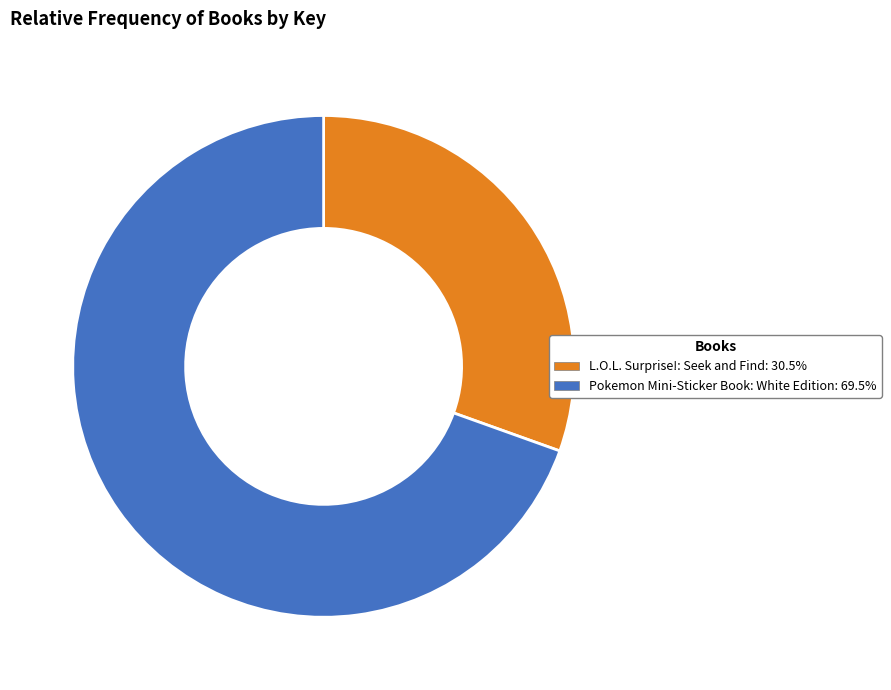

Is the sum of L.O.L. Surprise!: Seek and Find and Pokemon Mini-Sticker Book: White Edition greater than half?

Yes